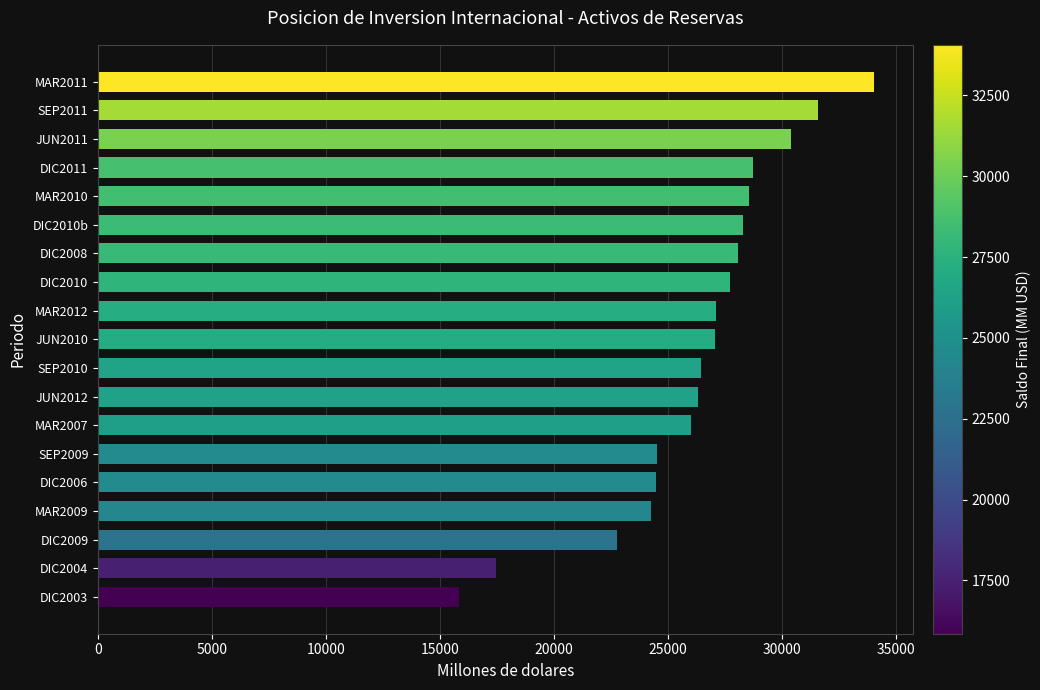

Between DIC2010 and SEP2009, which is larger?

DIC2010